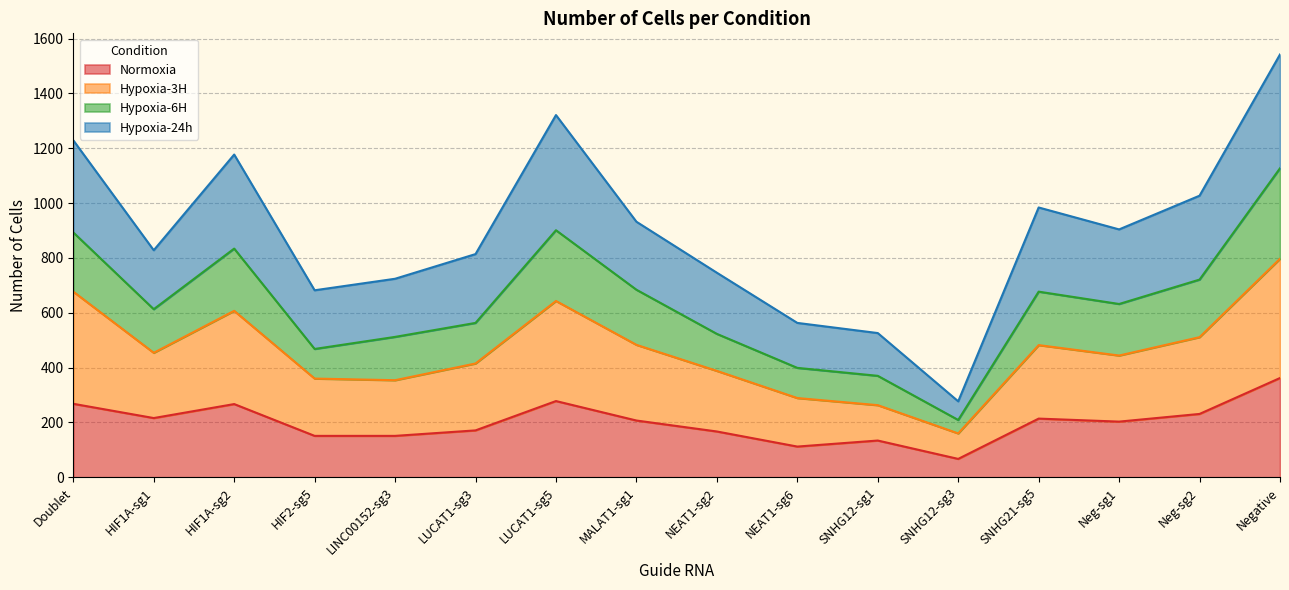

Does the chart display data point markers on the line(s)?

No